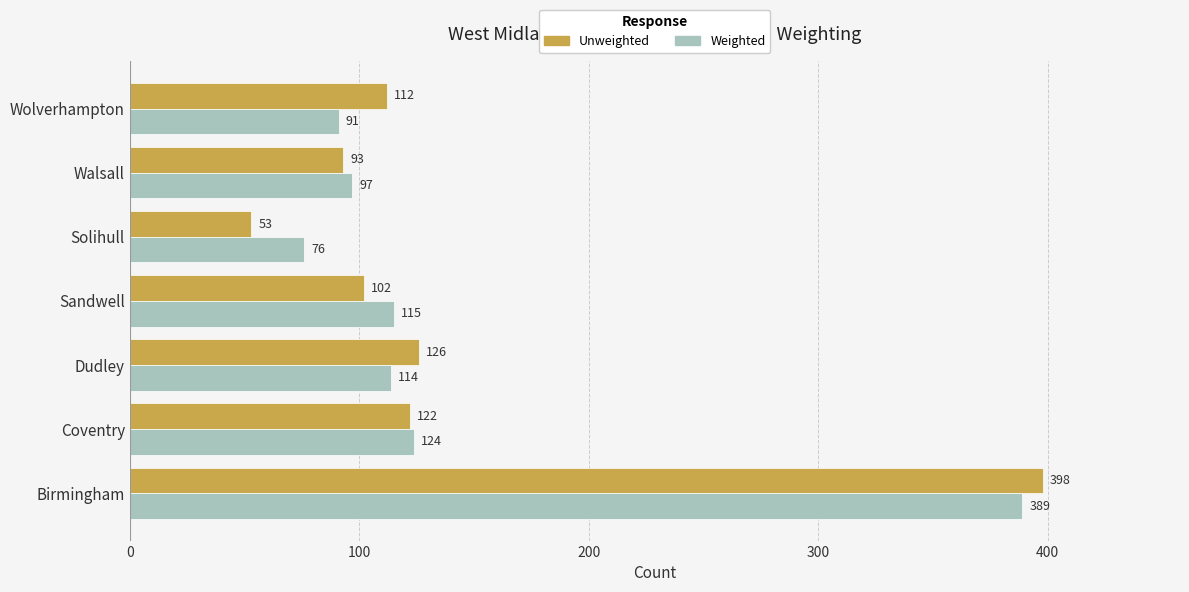

What is the total value across all series at Walsall?

190